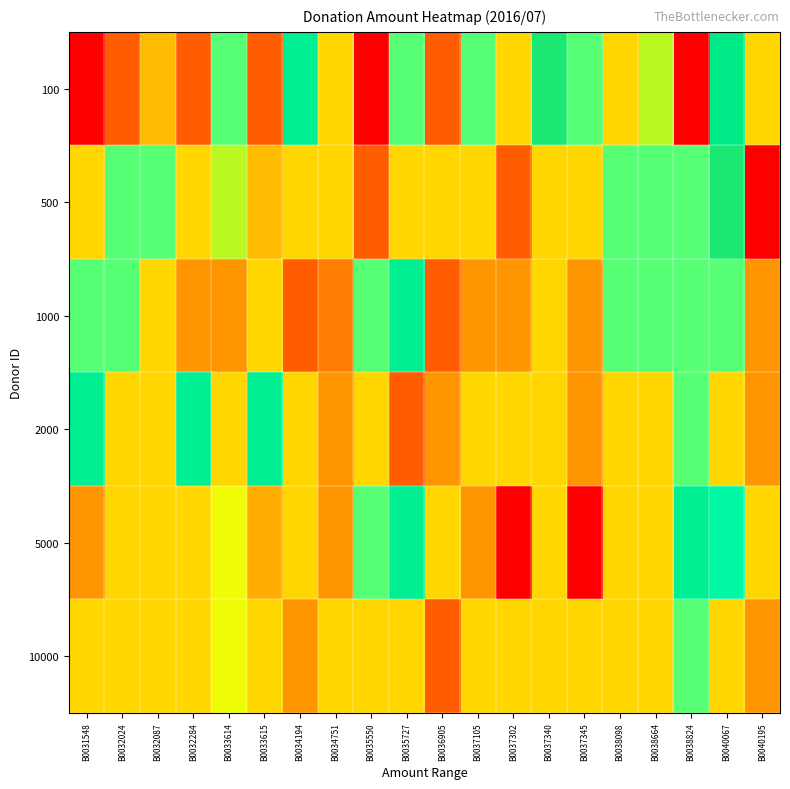

Between B0037340 and B0037302, which is larger?

B0037340